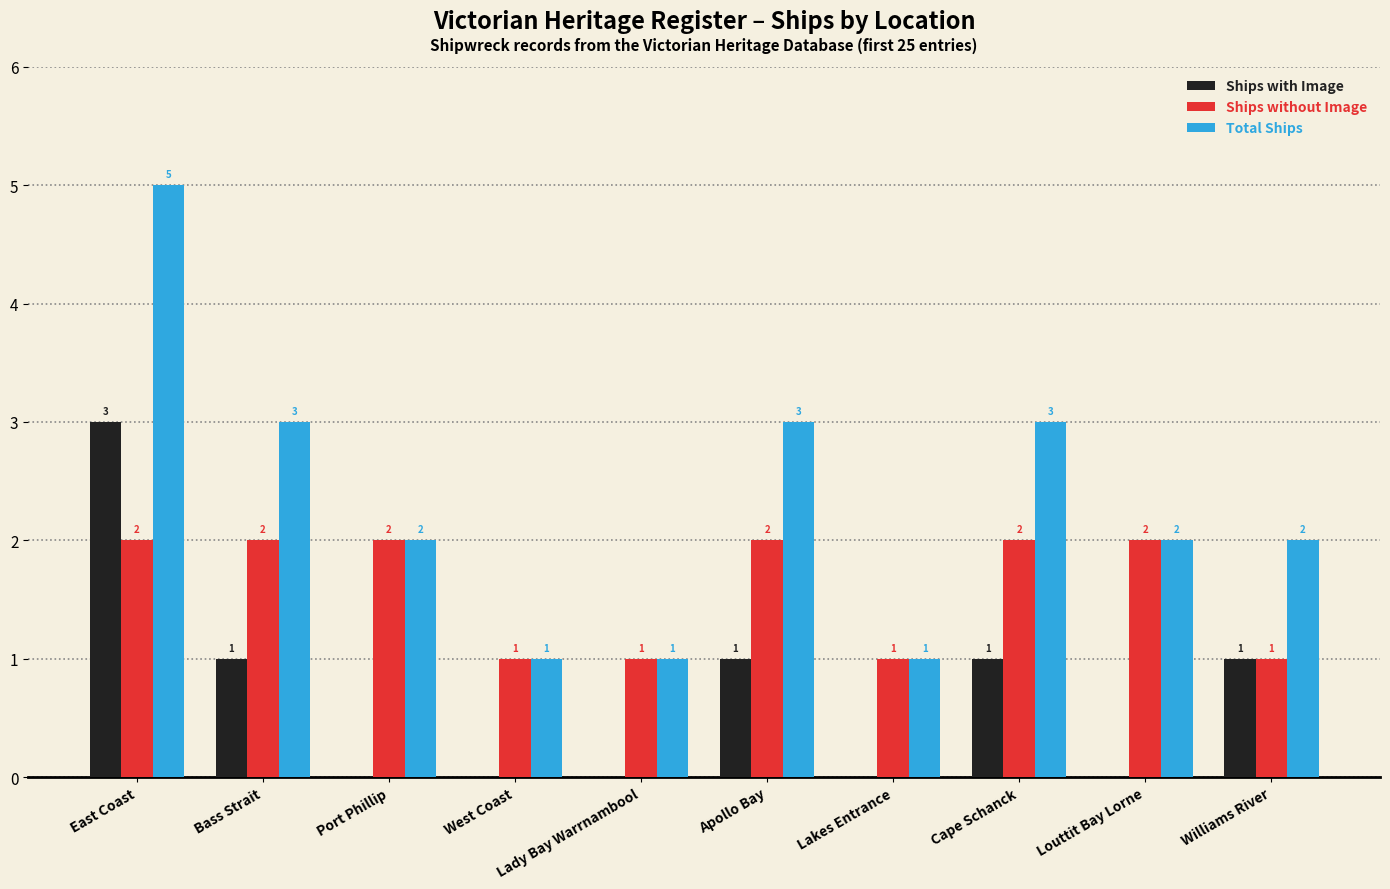

Is the value of Ships with Image at Lady Bay Warrnambool greater than the value of Total Ships at Port Phillip?

No